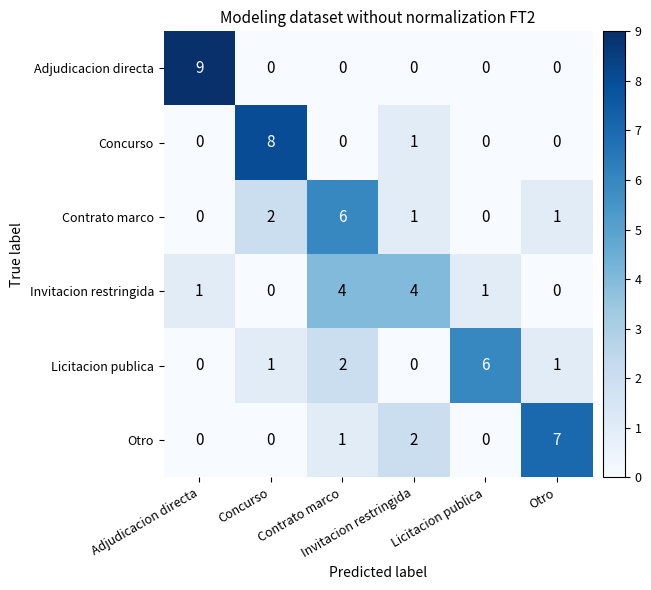

What is the maximum value shown in the chart?

9